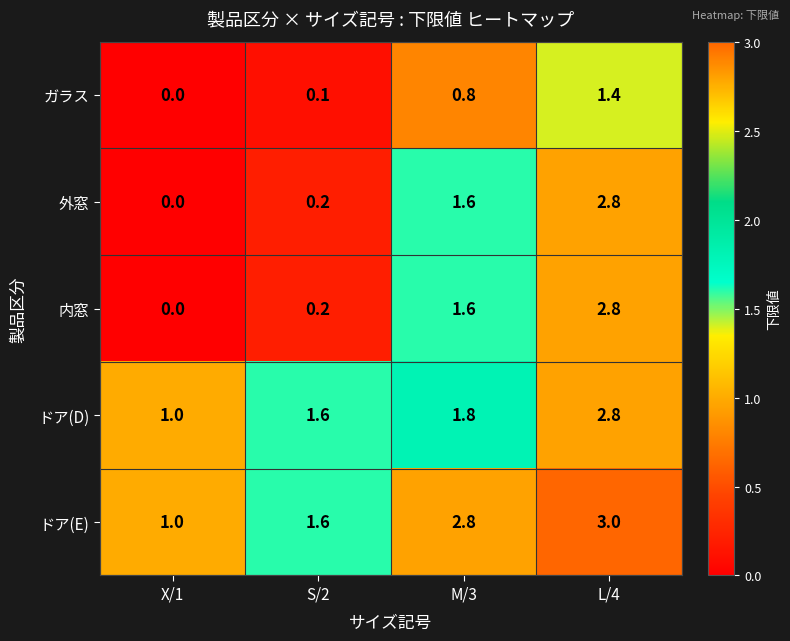

What is the difference between the second highest and minimum values in the 内窓 series?

1.6